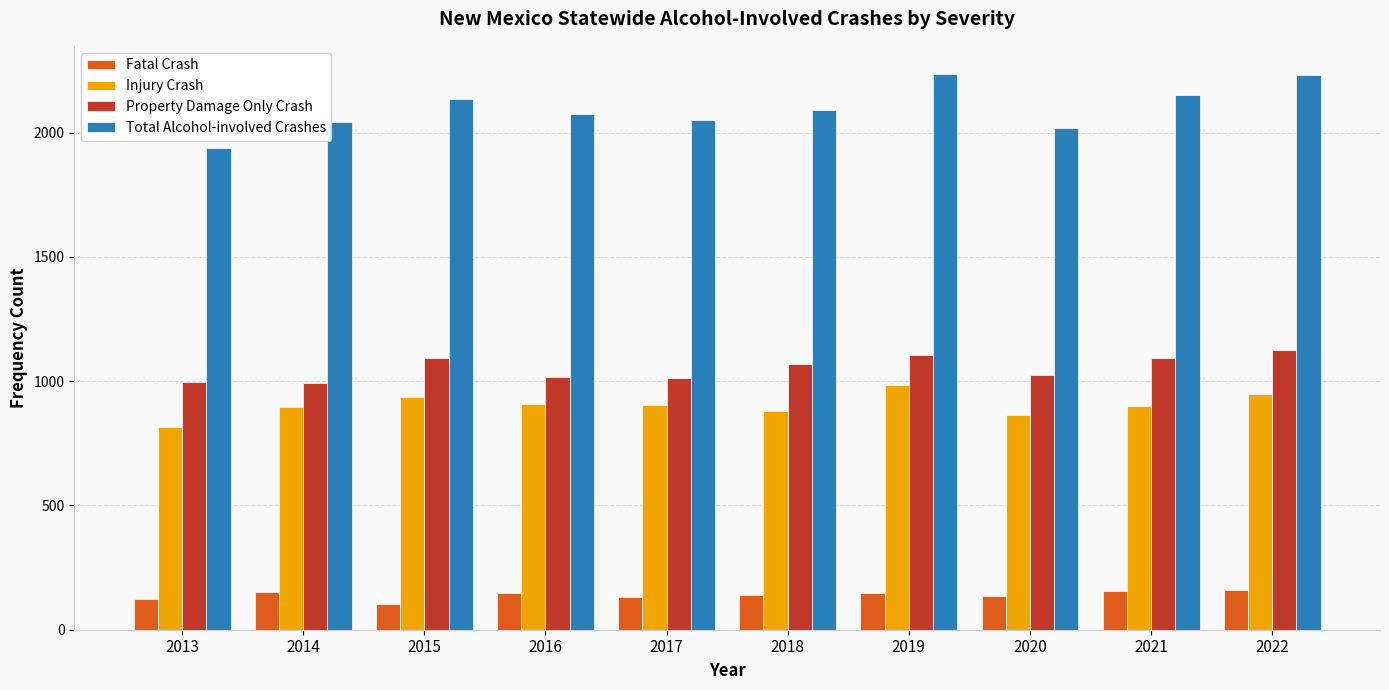

What is the average value of the Injury Crash series?

904